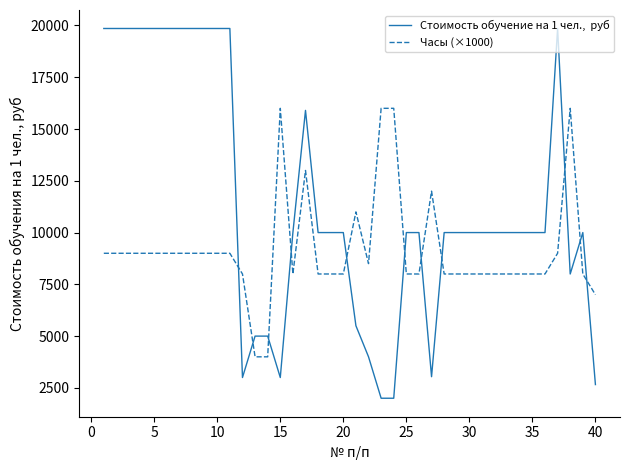

What is the greatest value displayed?

19855